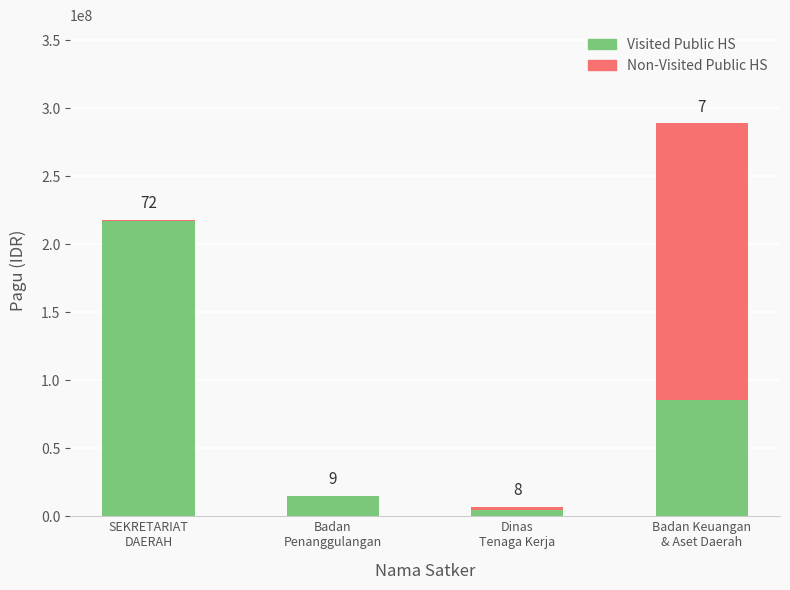

What are all the series names shown in the legend?

Visited Public HS, Non-Visited Public HS